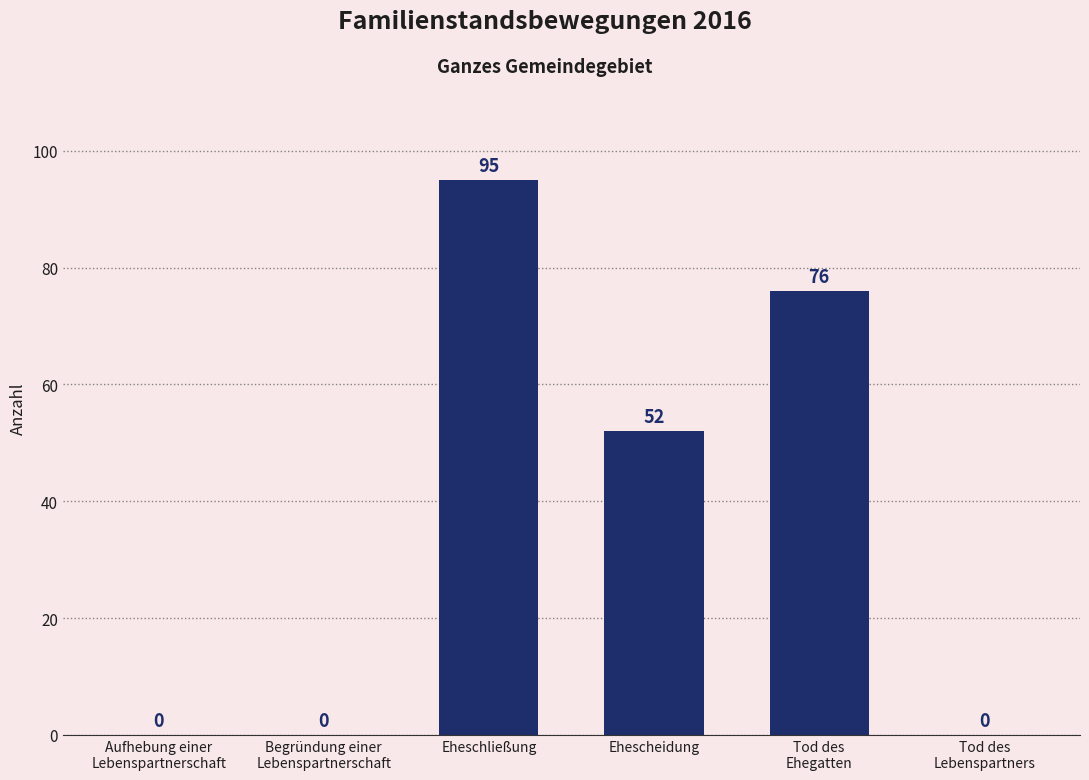

The chart shows a value of 19 at Ehescheidung. True or false?

False